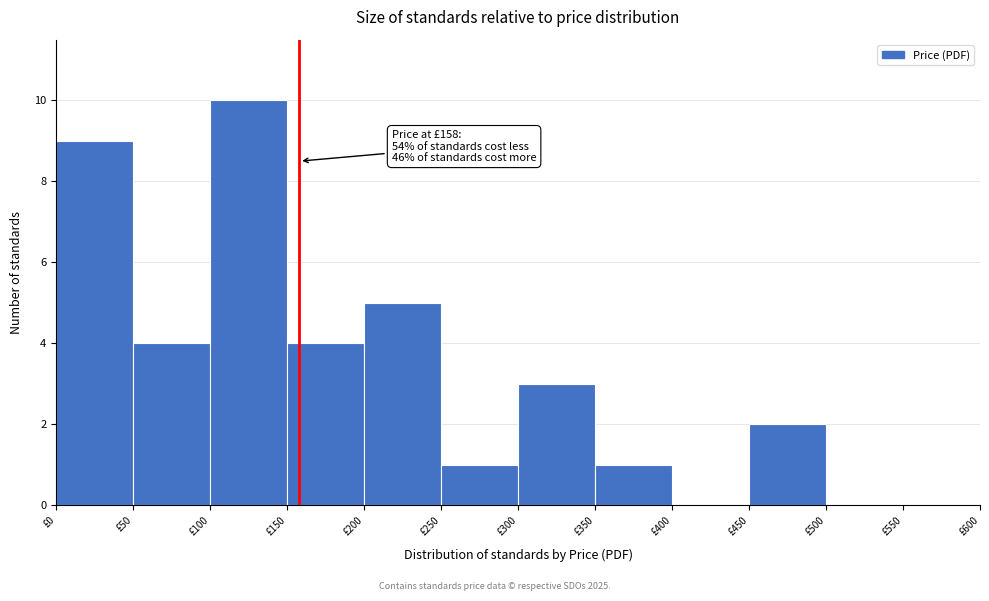

Which range on the x-axis has the tallest bar?

100 to 150